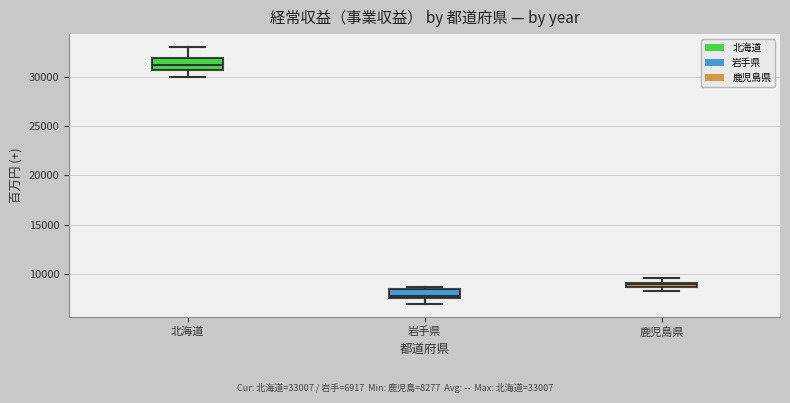

Which box's median line is the lowest?

岩手県